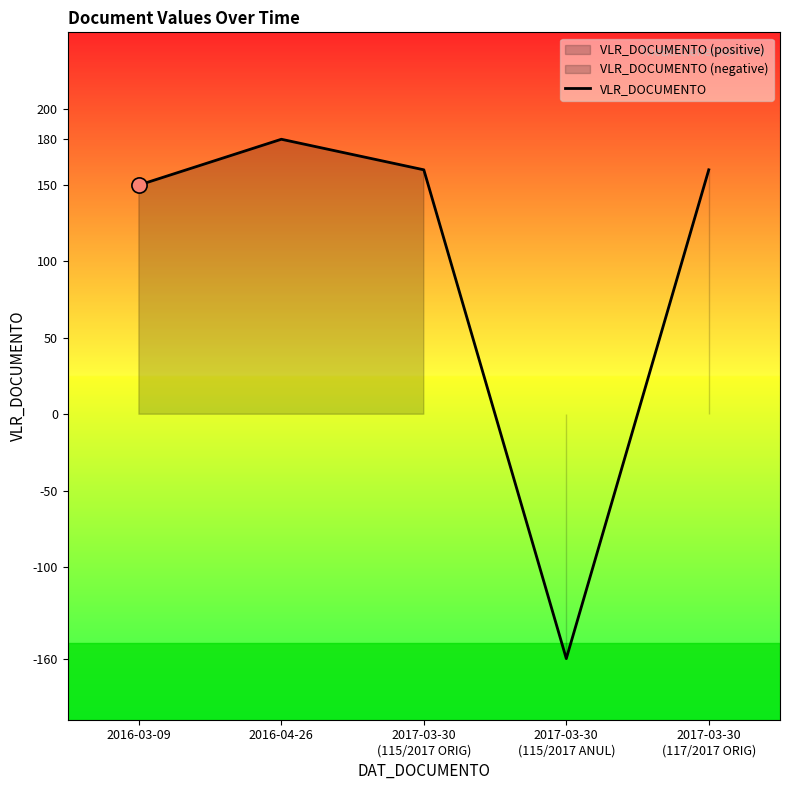

What is the change in value from 2016-03-09 to 2016-04-26?

+30